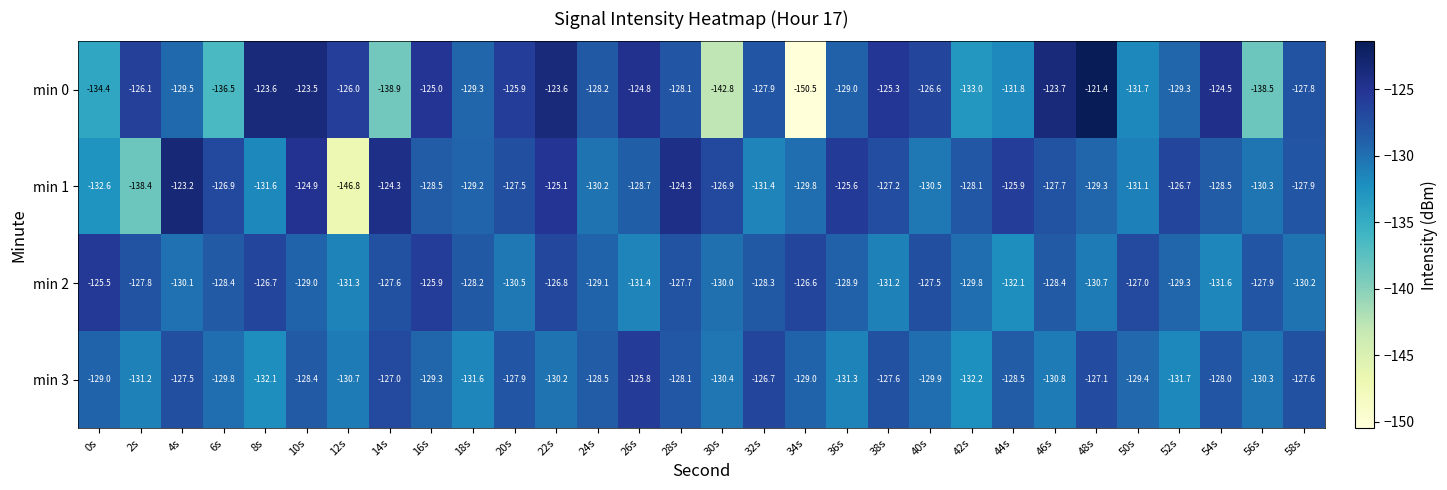

How many categories are shown in the chart?

30